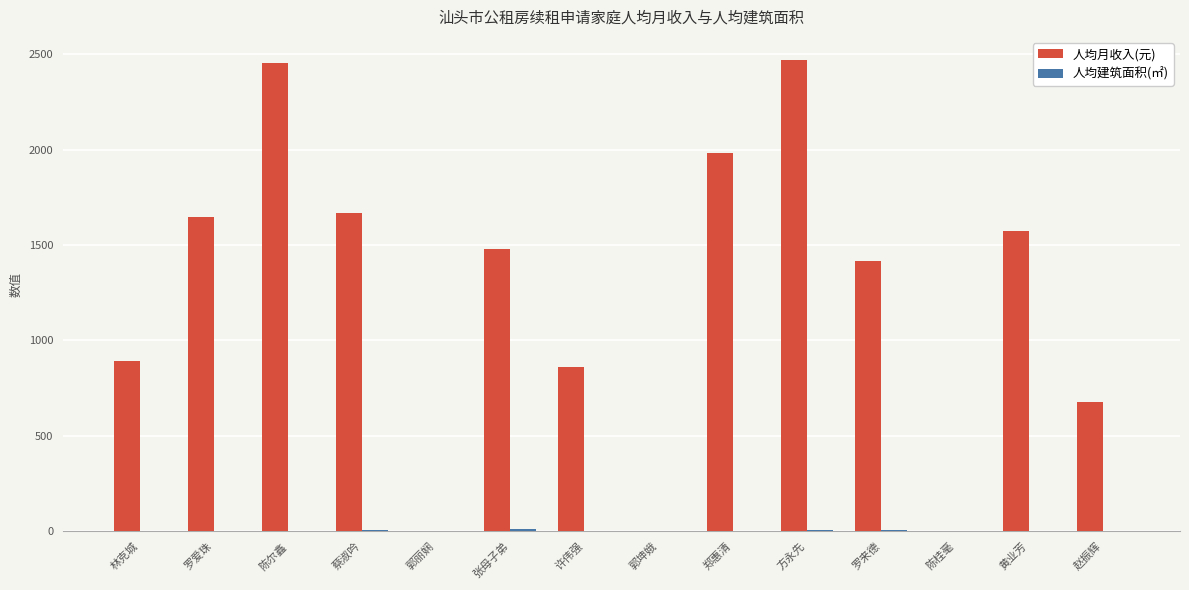

The value of 人均月收入(元) at 许伟强 is 1228.0. True or false?

False